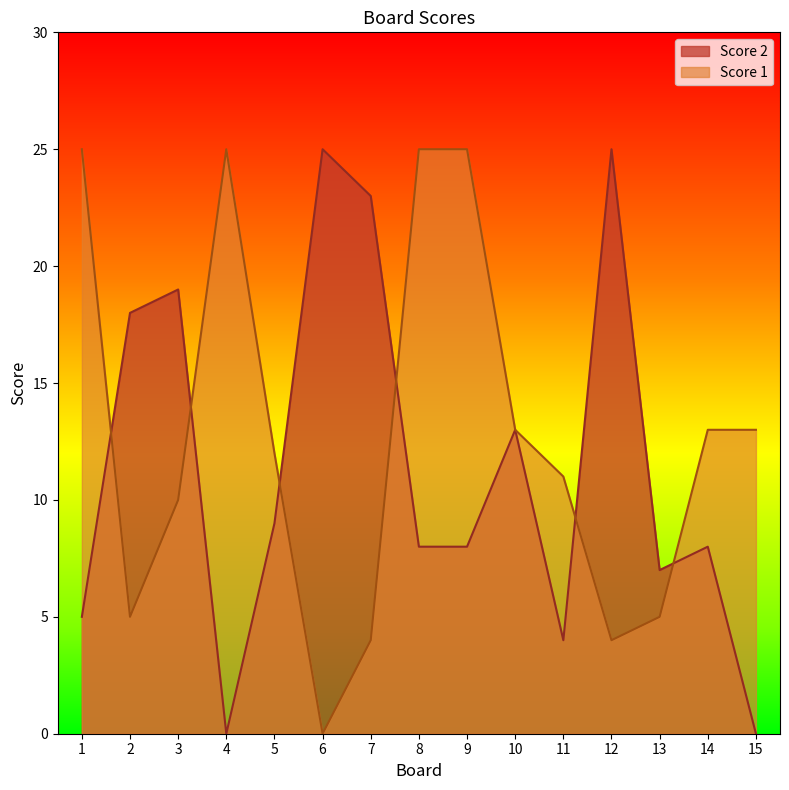

Count the number of data series in this chart.

2